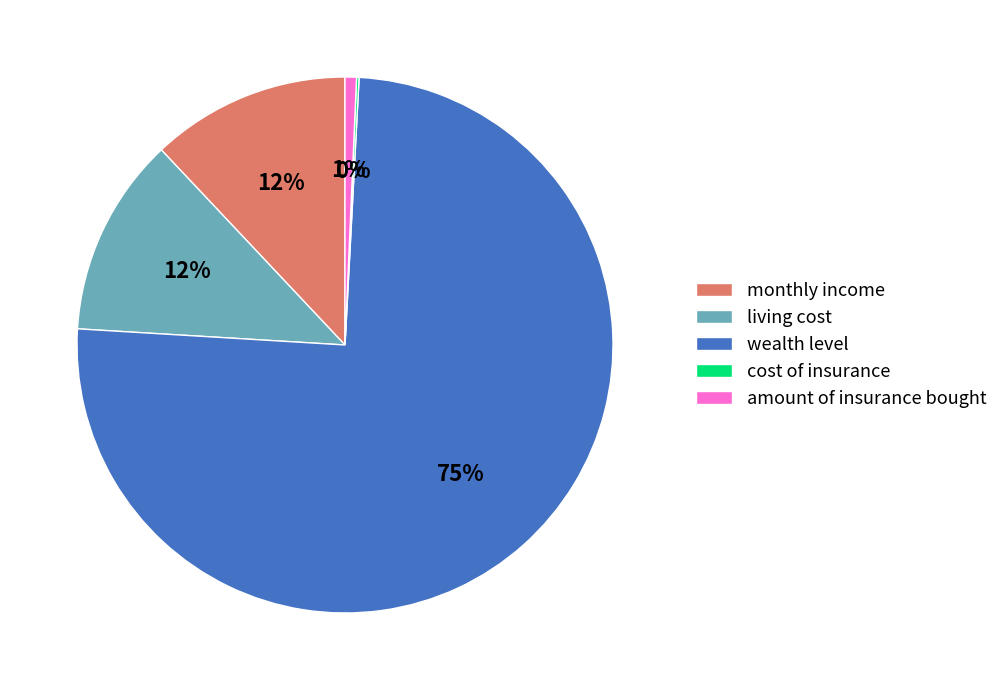

To the nearest percent, what is the average slice percentage?

20%